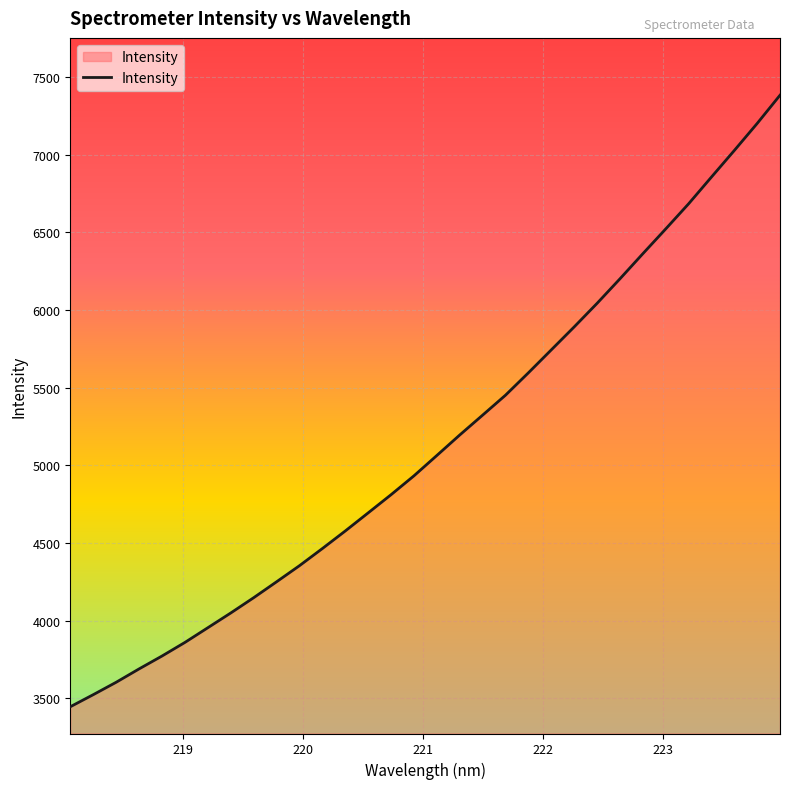

What is the difference between the maximum and minimum values?

3937.7